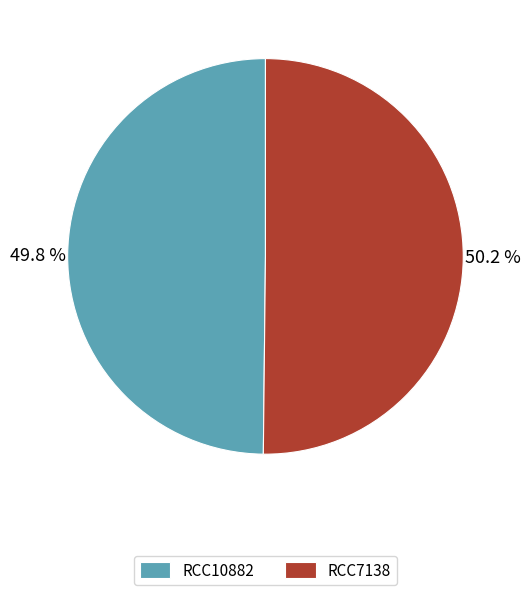

To the nearest percent, what is the combined percentage of RCC10882 and RCC7138?

100%